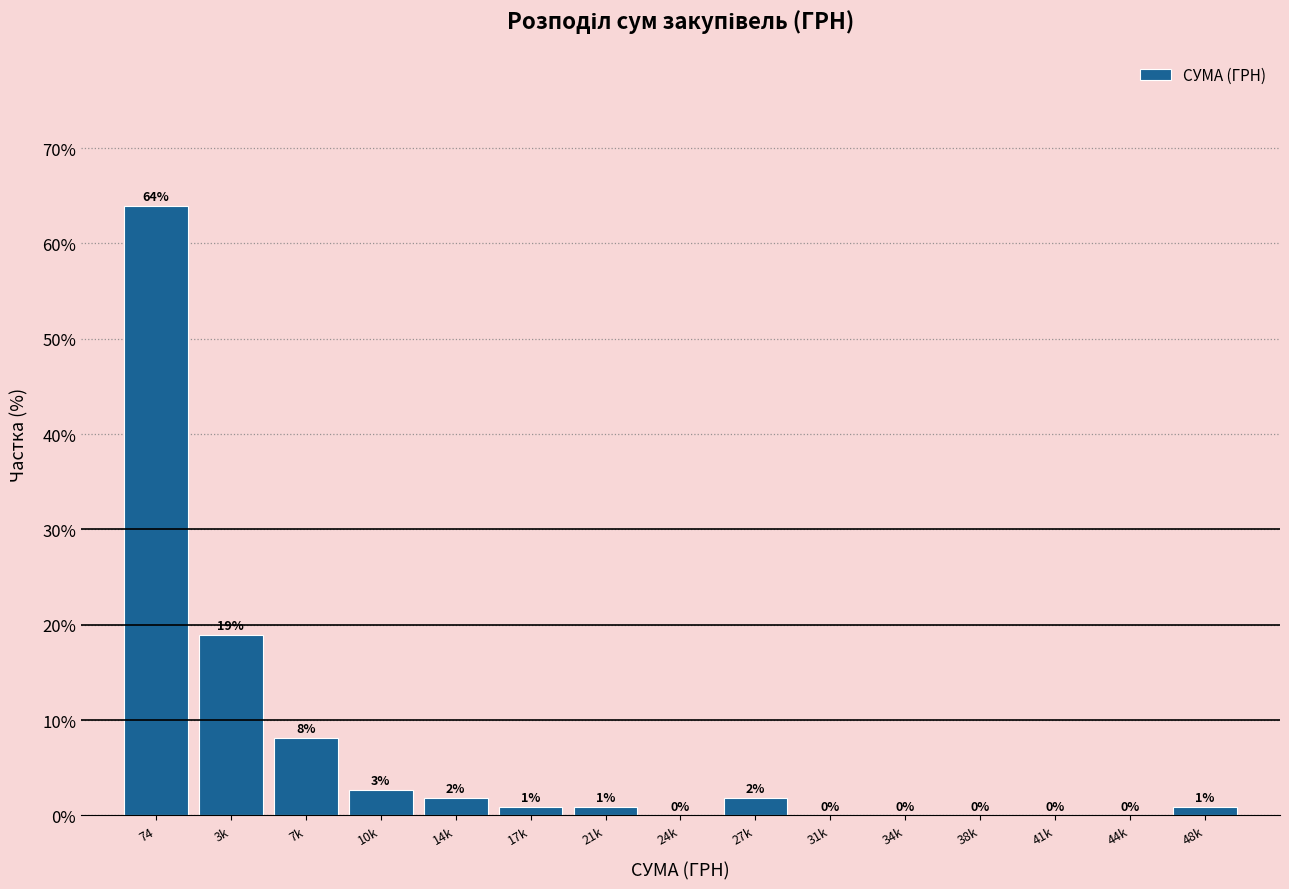

Between 38k and 48k, which is larger?

48k